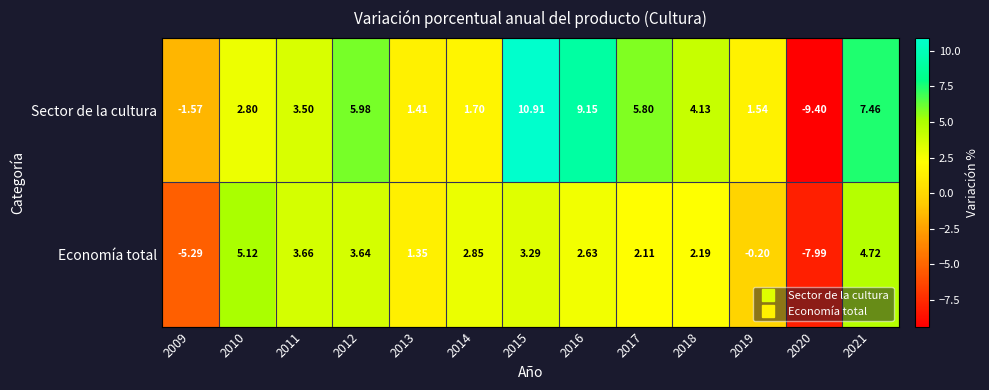

How many negative values does the Economía total series have?

3